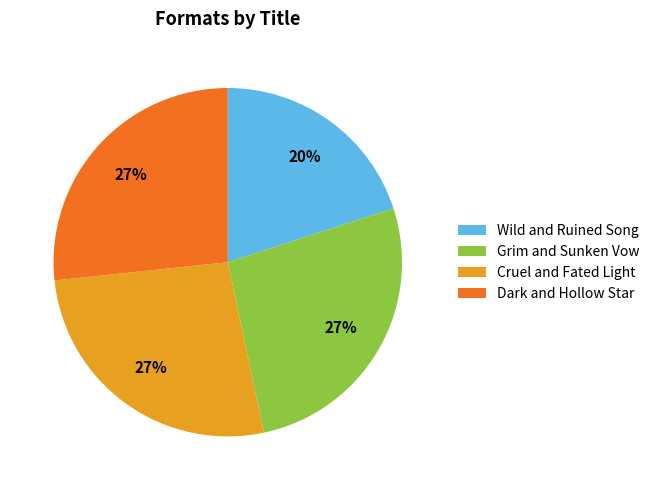

To the nearest percent, what is the average slice percentage?

25%